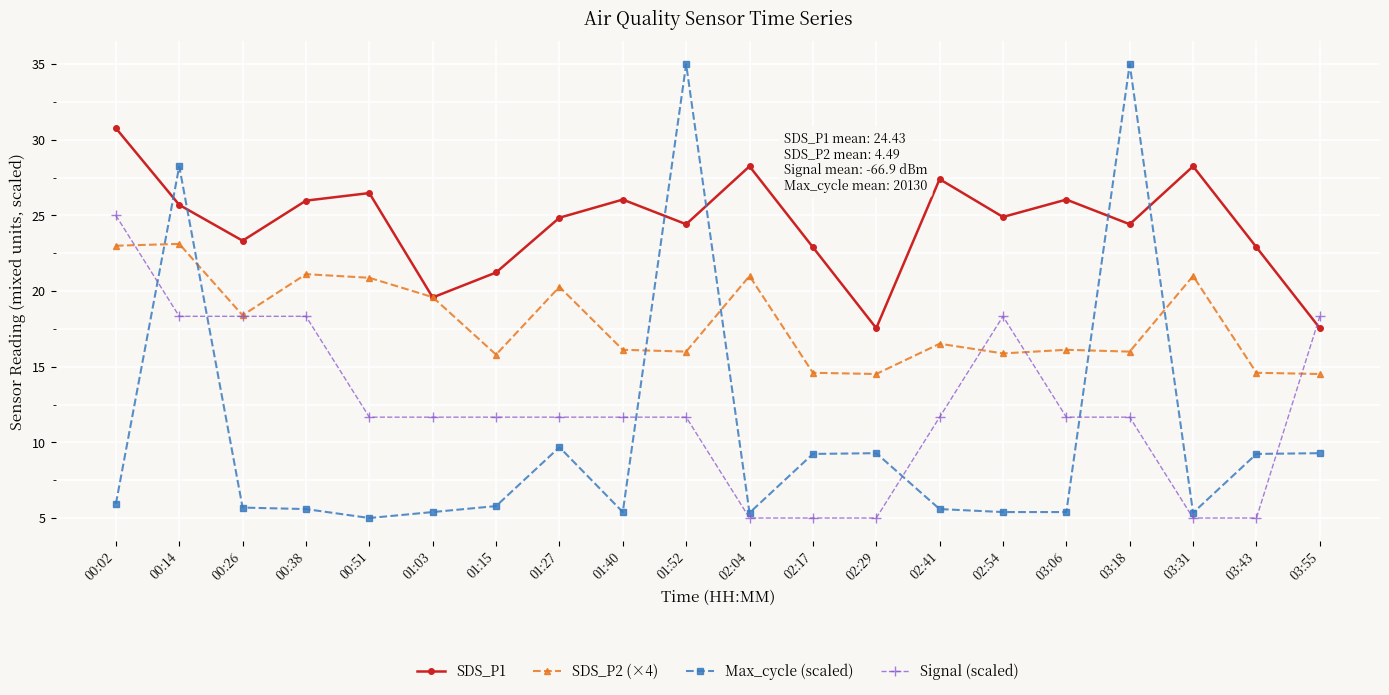

What is the maximum value shown in the chart?

35.0